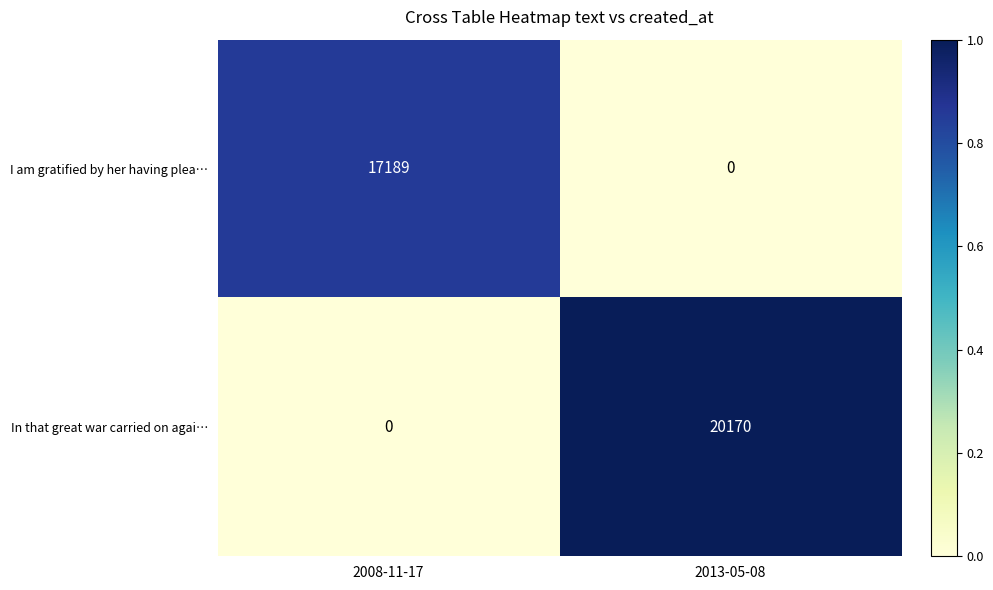

Count the number of data series in this chart.

2